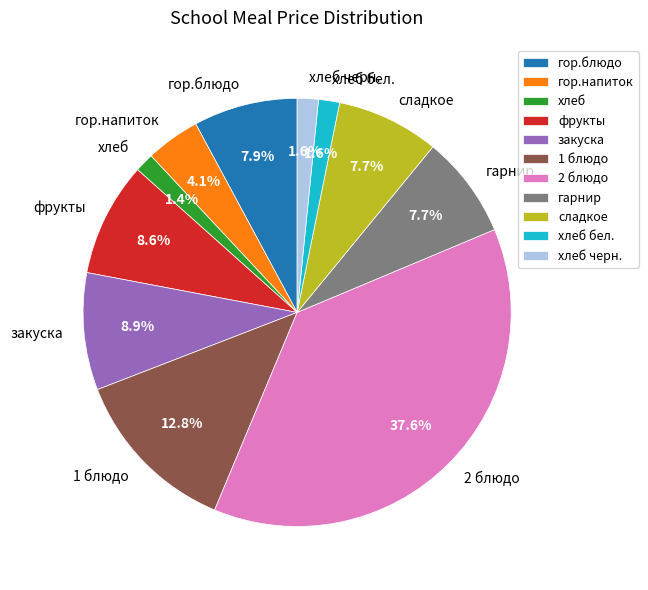

What percentage is the хлеб бел. slice, to the nearest percent?

2%